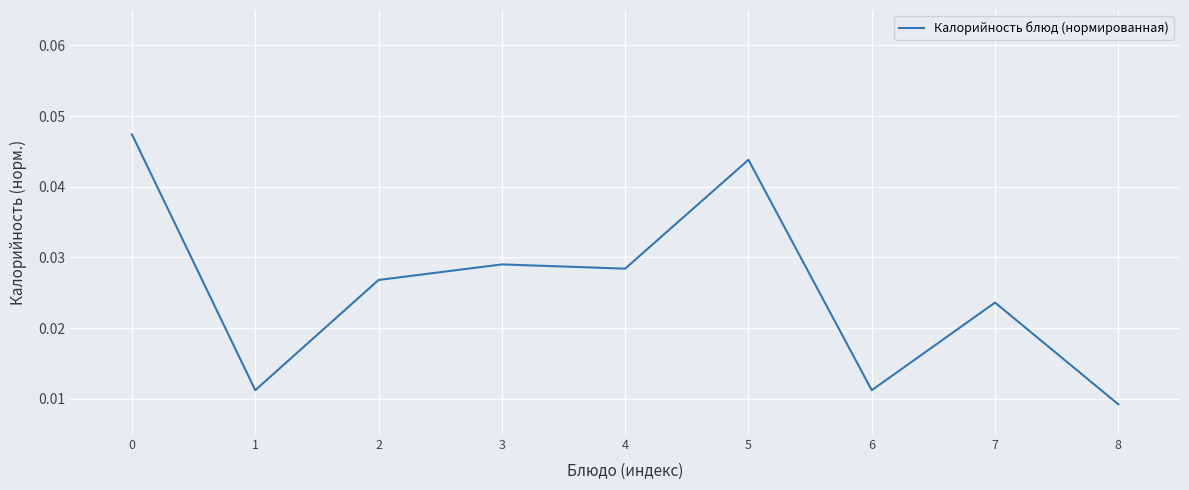

Between 3 and 5, which is larger?

5